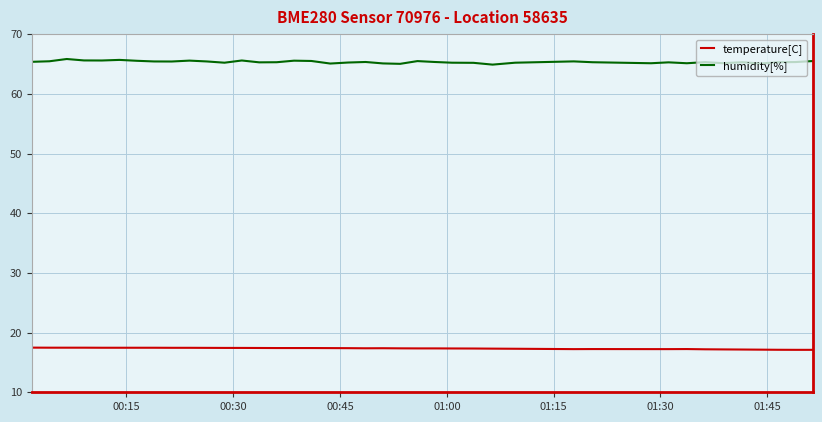

Rank the series by their average value, from lowest to highest.

temperature[C], humidity[%]